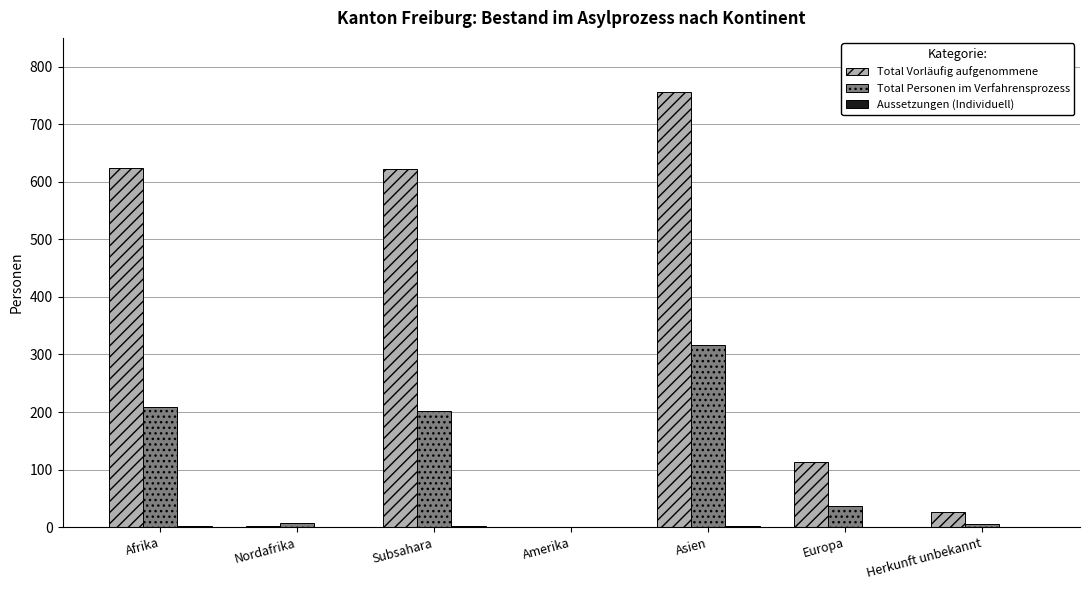

At which label is Total Vorläufig aufgenommene closest to 378?

Subsahara